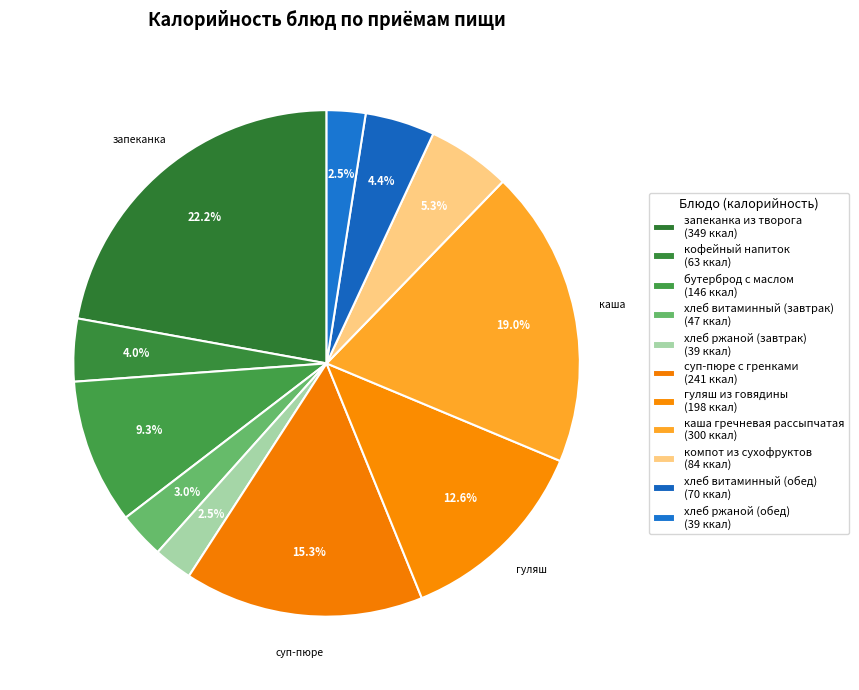

Count the number of slices in the pie.

11